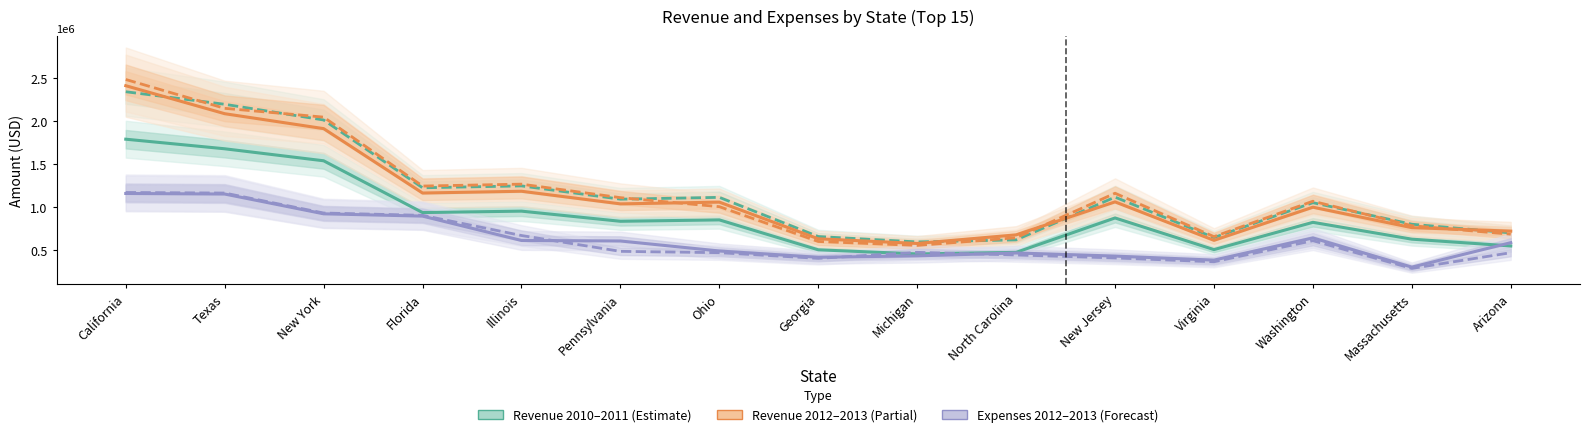

In Revenue 2013, how many points are higher than both neighbors (excluding endpoints)?

3